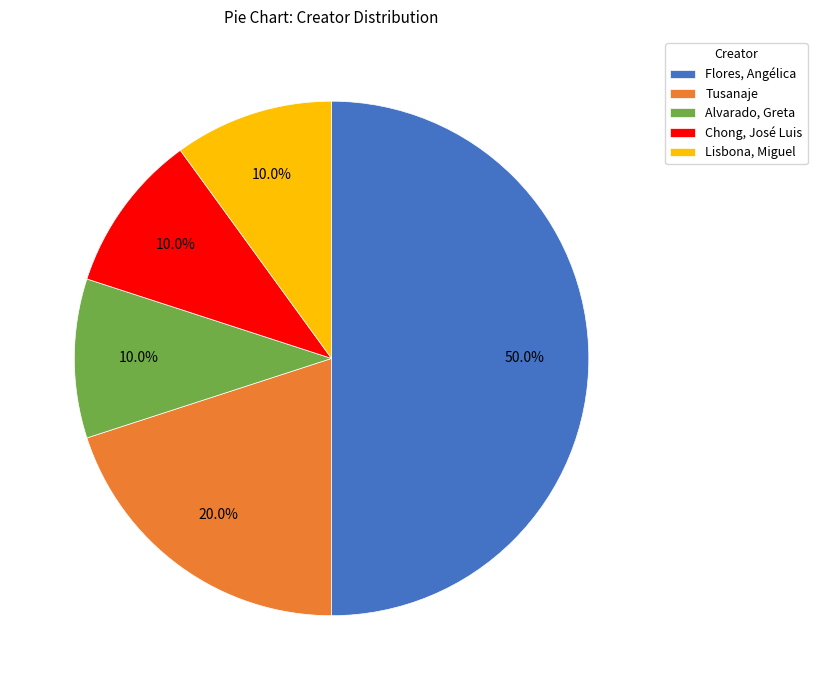

To the nearest percent, what is the combined percentage of Flores, Angélica and Chong, José Luis?

60%